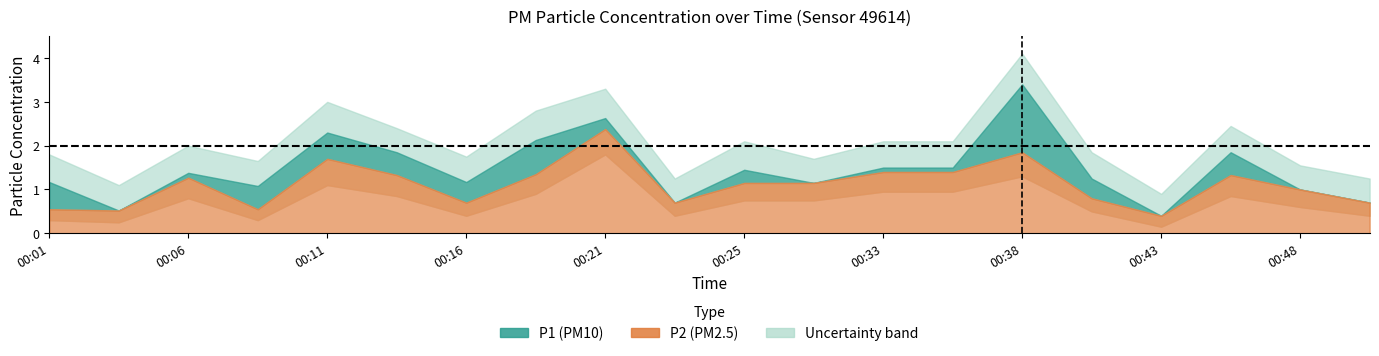

At how many categories does at least one series exceed 0?

20